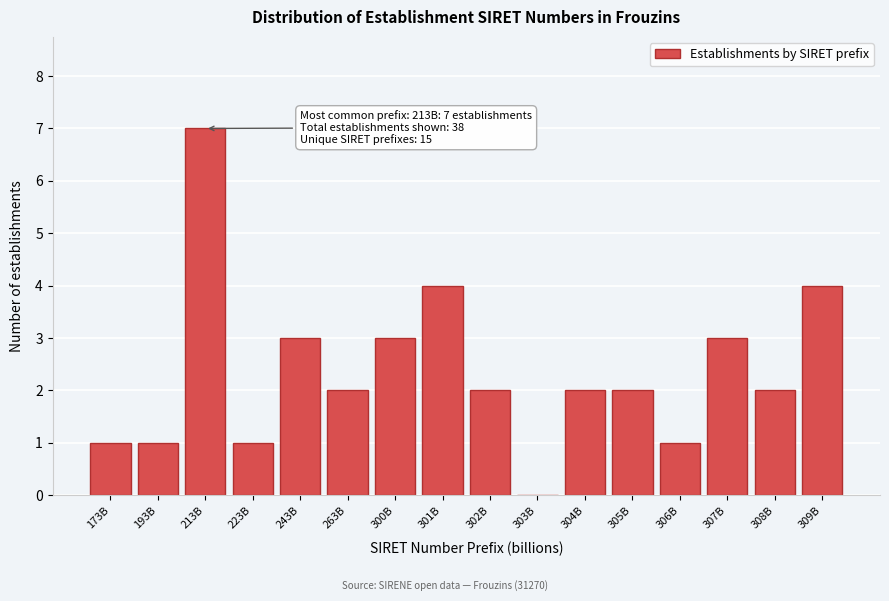

Reading left to right, what are all the values shown in this chart?

173B=1	193B=1	213B=7	223B=1	243B=3	263B=2	300B=3	301B=4	302B=2	303B=0	304B=2	305B=2	306B=1	307B=3	308B=2	309B=4